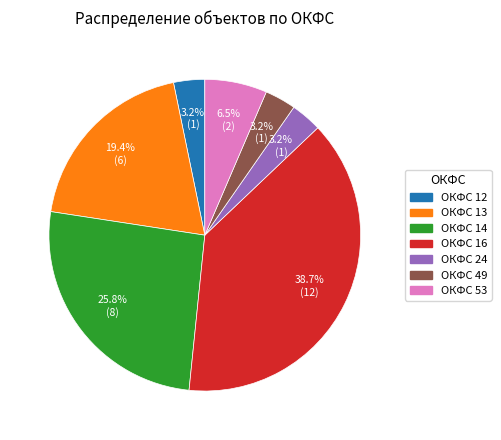

Does any single category account for the majority?

No